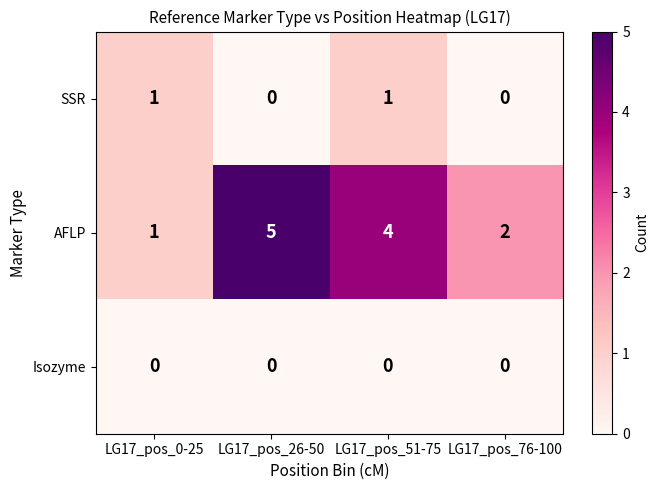

At which label does AFLP reach its peak?

LG17_pos_26-50